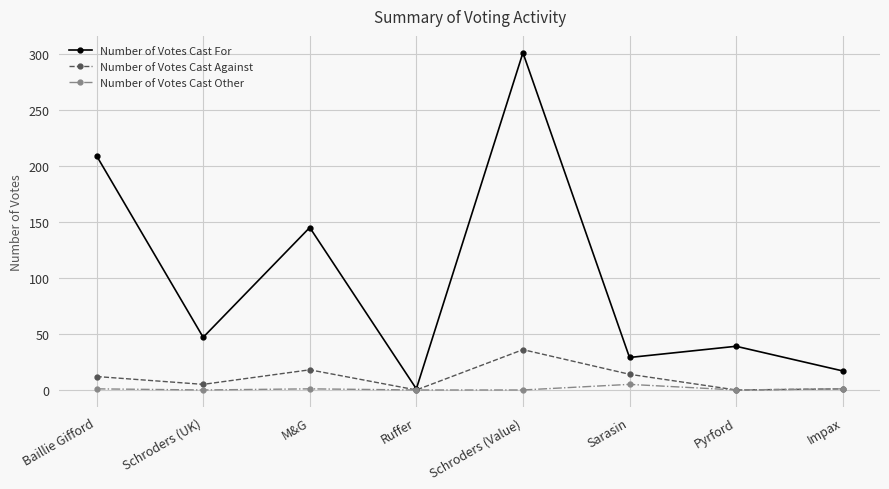

In Number of Votes Cast For, how many points are lower than both neighbors (excluding endpoints)?

3